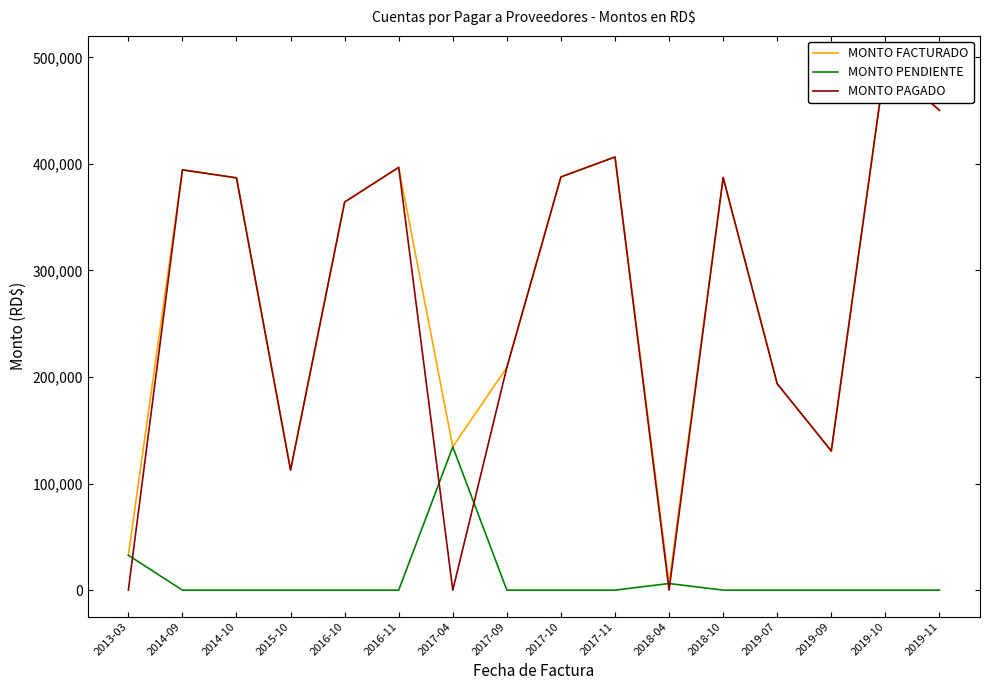

Which series has the largest total across all categories?

MONTO FACTURADO